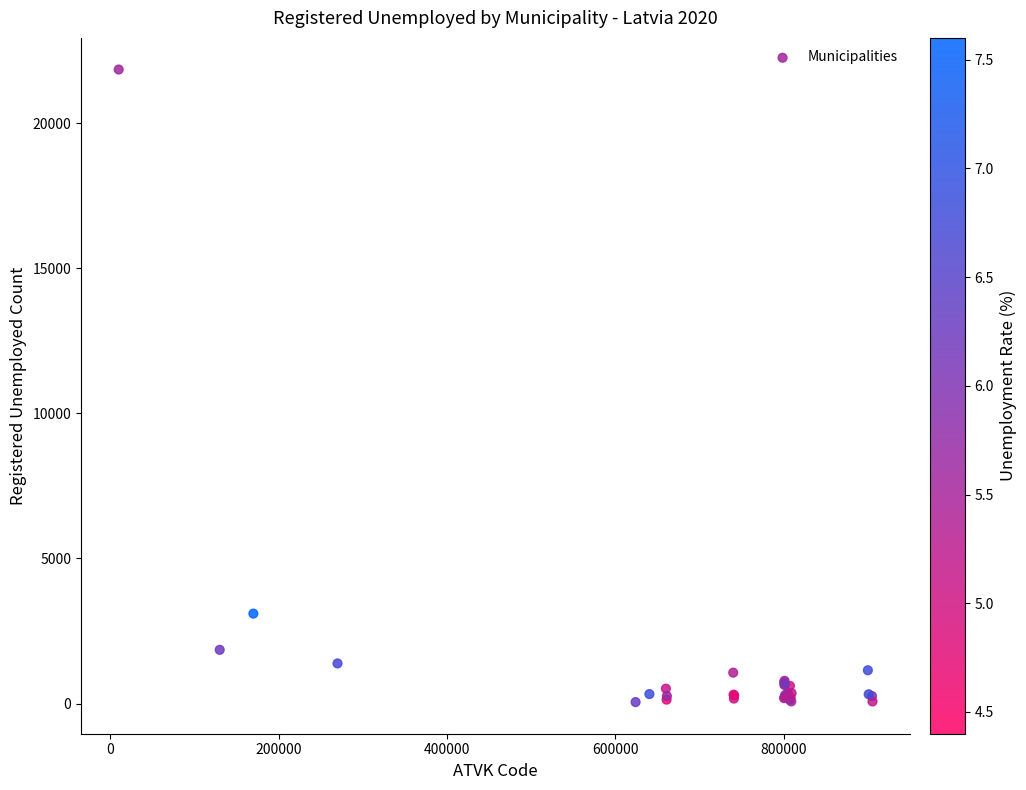

What Y value in the scatter plot is closest to 10949?

3100